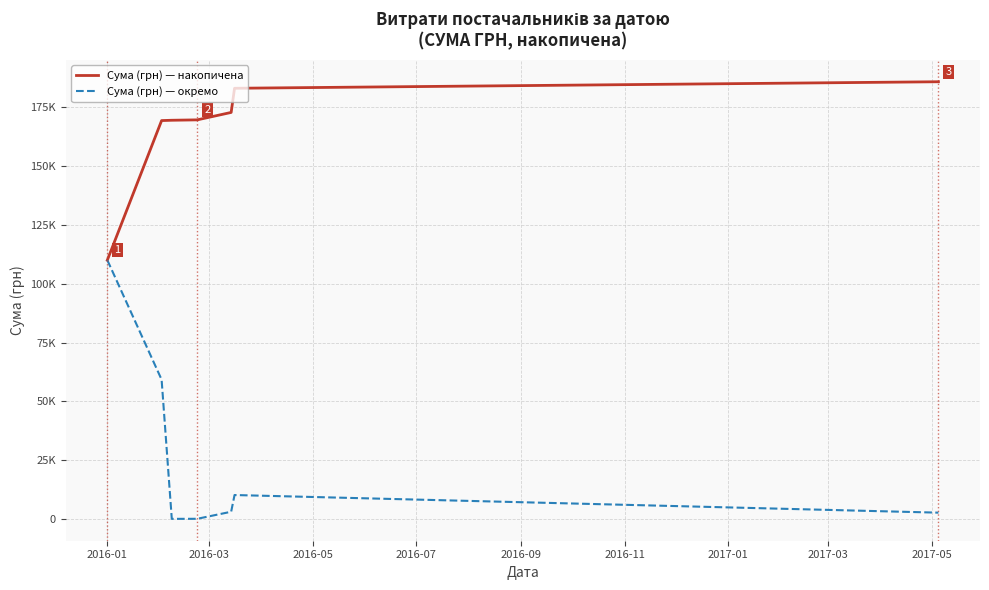

What are all the series names shown in the legend?

Сума (грн) — накопичена, Сума (грн) — окремо